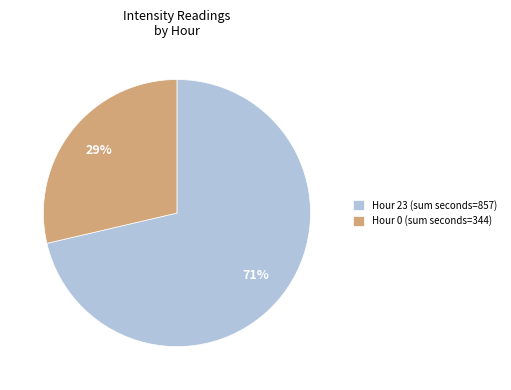

Count the number of slices in the pie.

2